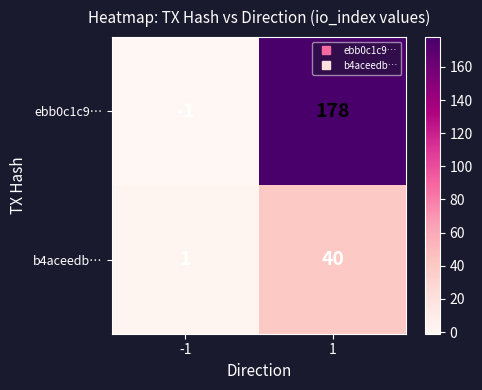

What is the greatest value displayed?

178